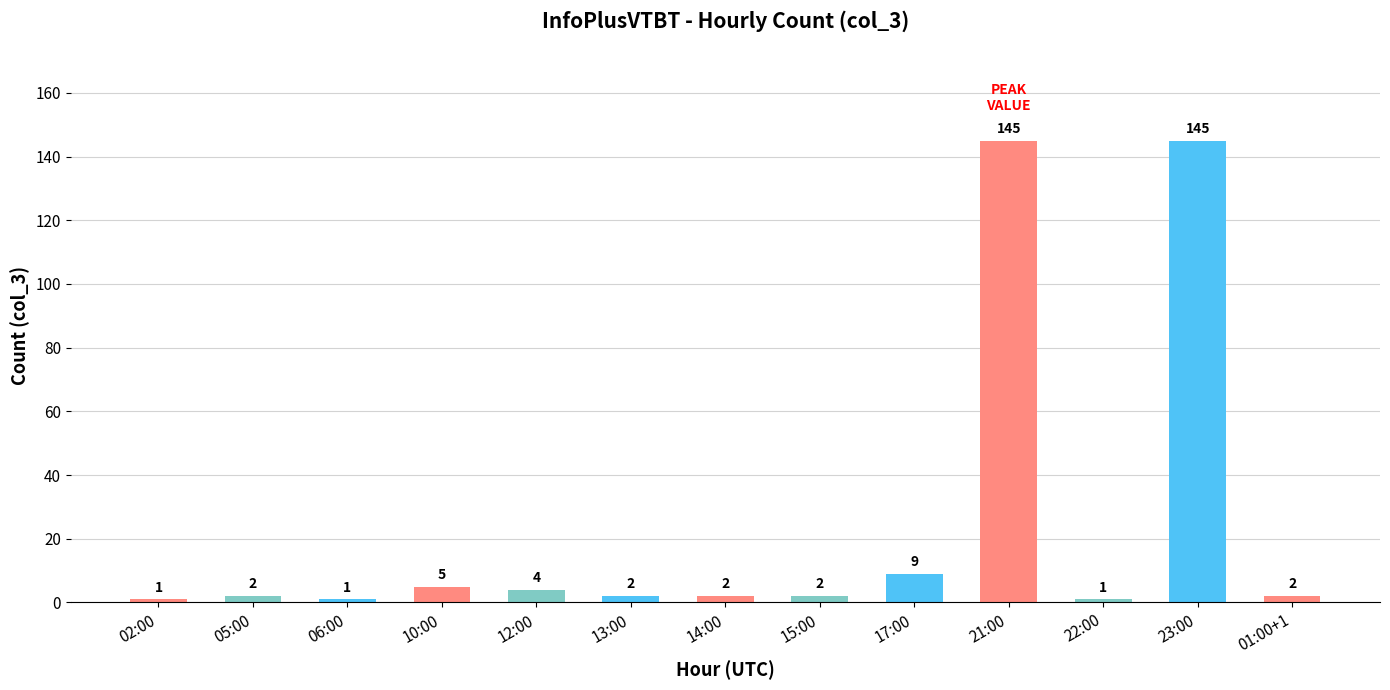

Are the bars grouped side by side (vs. stacked)?

No